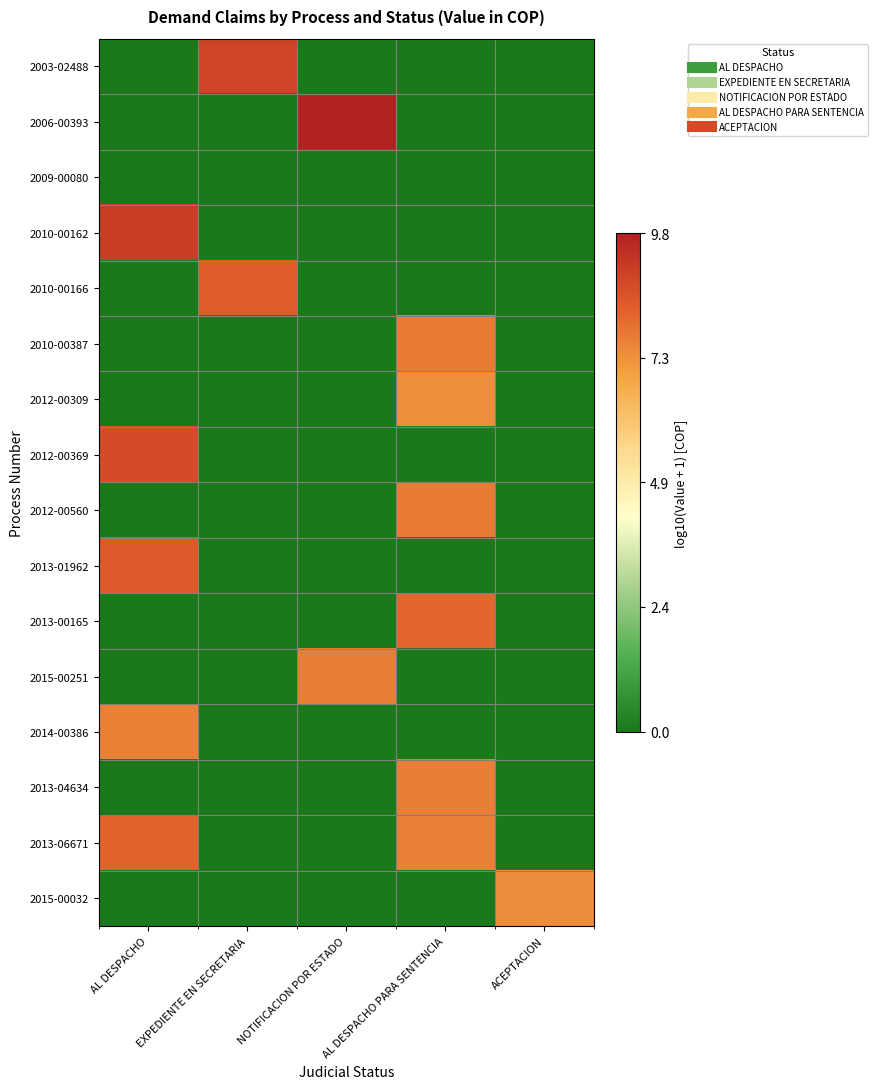

Count the number of data series in this chart.

16